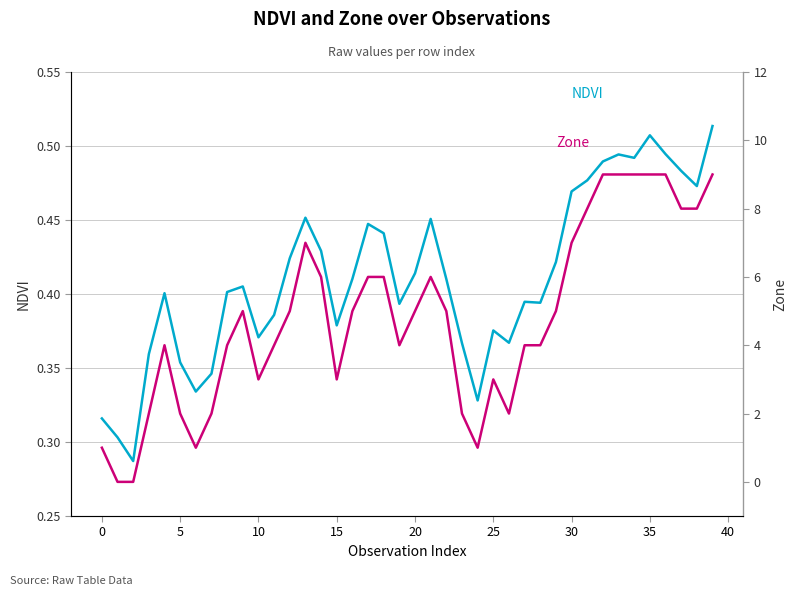

Read the NDVI value at 11.

0.4